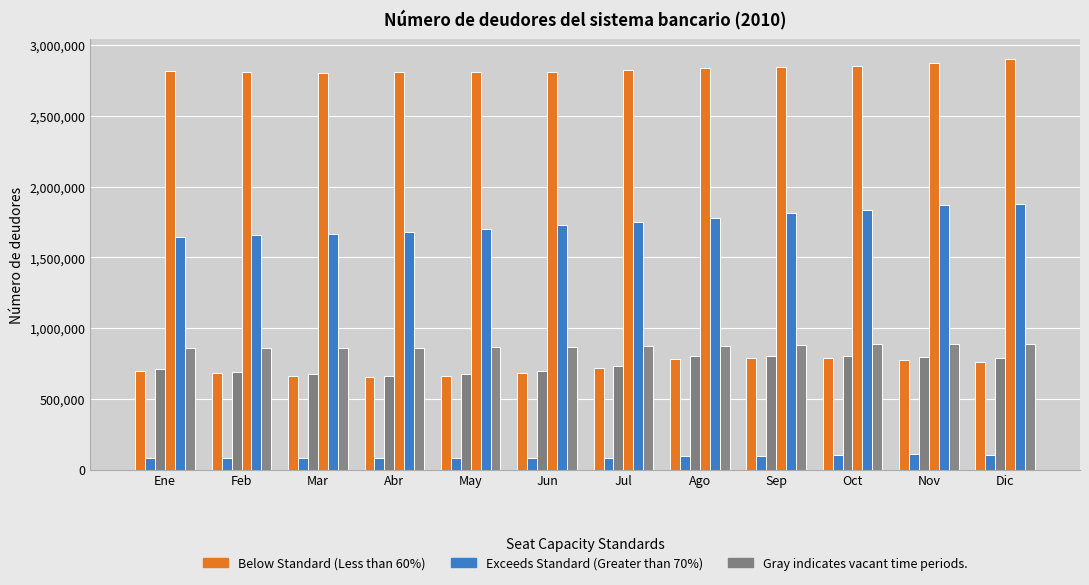

Reading right to left, list all the values displayed in this chart.

Comercial Efectiva: Dic=763497	Nov=774598	Oct=789566	Sep=786502	Ago=784865	Jul=718900	Jun=680770	May=661777	Abr=654449	Mar=661824	Feb=682126	Ene=697133
Comercial Contingente: Dic=102308	Nov=106989	Oct=99787	Sep=98132	Ago=95984	Jul=83604	Jun=82351	May=80759	Abr=79109	Mar=80769	Feb=78975	Ene=78895
Comercial Total: Dic=787410	Nov=797924	Oct=805952	Sep=802090	Ago=799403	Jul=732187	Jun=693046	May=672795	Abr=664403	Mar=672648	Feb=692690	Ene=707430
Consumo Efectiva: Dic=2900145	Nov=2876700	Oct=2854994	Sep=2847204	Ago=2838906	Jul=2823350	Jun=2811550	May=2810946	Abr=2812172	Mar=2804321	Feb=2807032	Ene=2817425
Consumo Contingente: Dic=1879379	Nov=1867528	Oct=1831500	Sep=1811800	Ago=1780878	Jul=1751846	Jun=1729288	May=1701571	Abr=1681764	Mar=1665019	Feb=1656613	Ene=1646584
Vivienda Efectiva: Dic=886460	Nov=889436	Oct=884452	Sep=880585	Ago=875522	Jul=871534	Jun=868781	May=863476	Abr=857952	Mar=860662	Feb=858301	Ene=855879